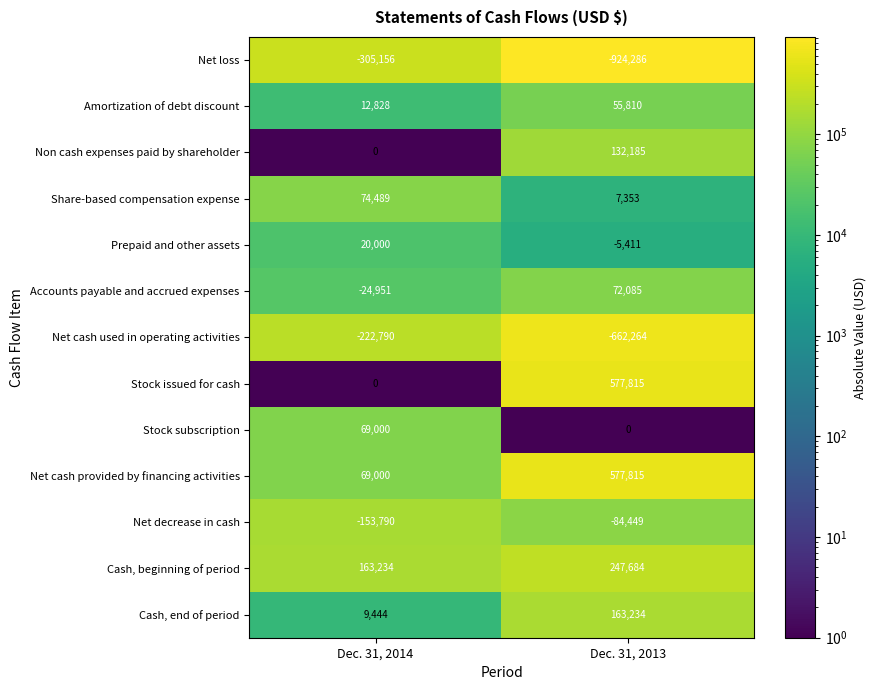

What is the difference between the highest and lowest values at Dec. 31, 2014?

468390